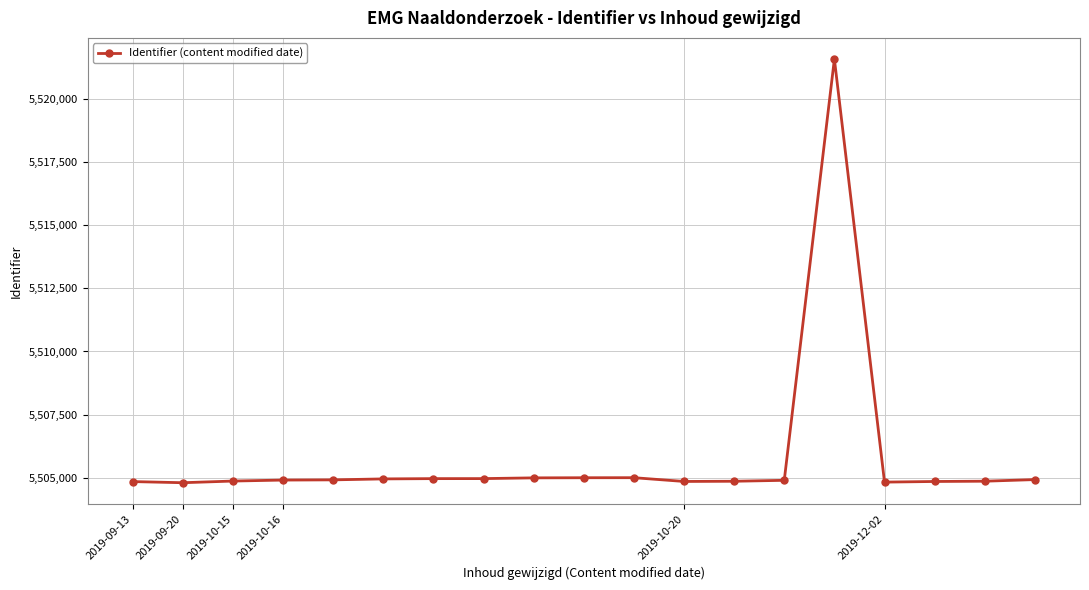

What is the minimum value shown in the chart?

5504809